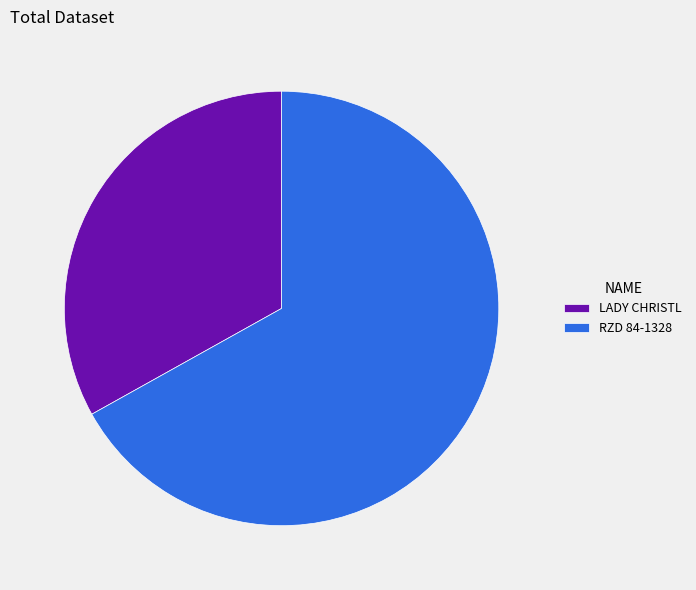

Which slice is the largest?

RZD 84-1328